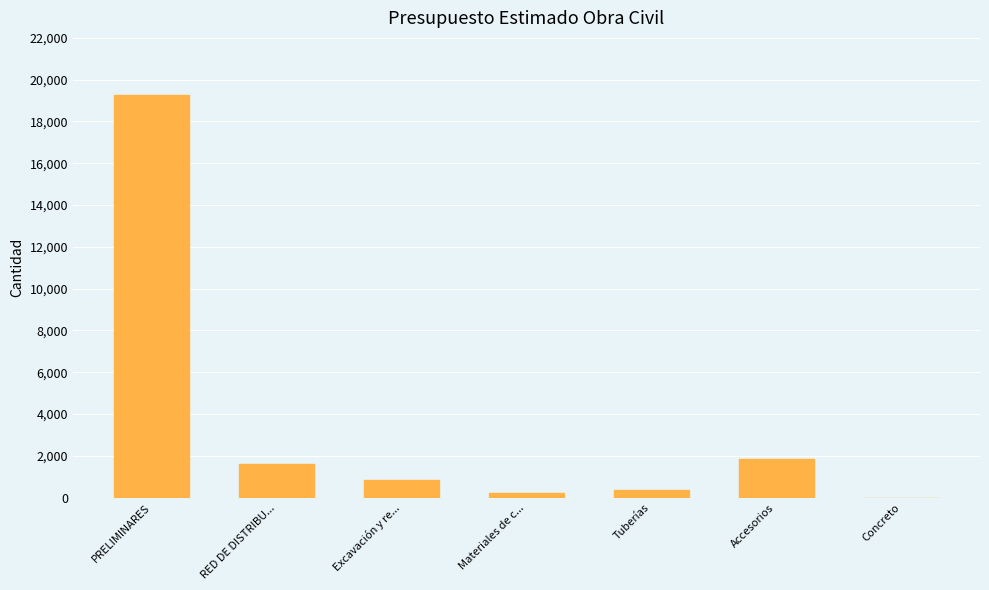

At which category does the chart reach its peak across all series?

PRELIMINARES